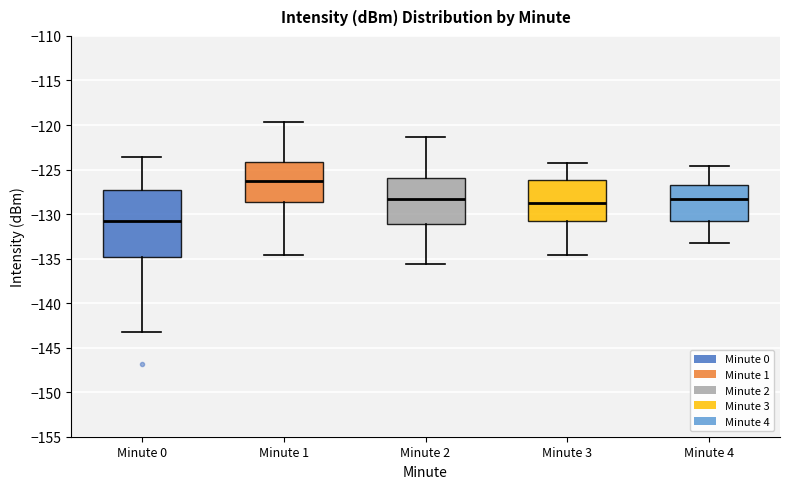

Which box has the highest median line?

Minute 1